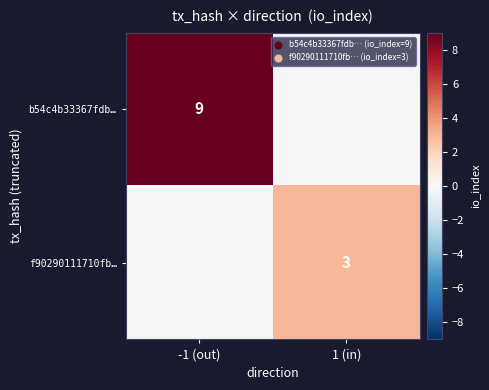

The value of f90290111710fb… at 1 (in) is 3. True or false?

True